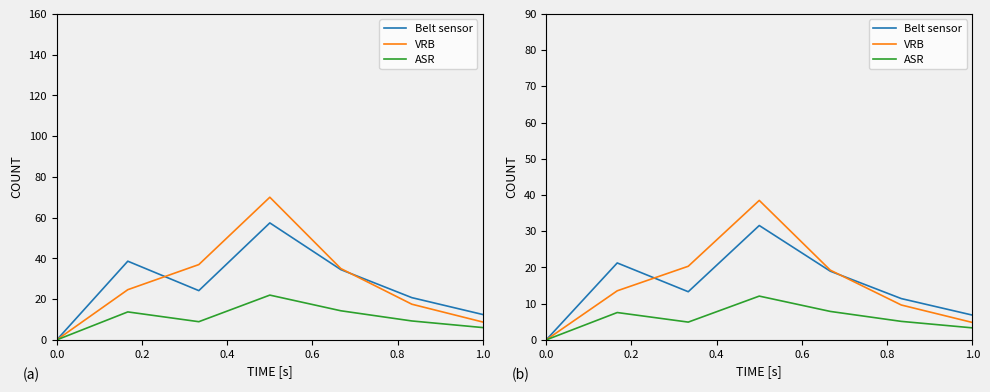

Between 0.6 and 6, which series saw the biggest shift?

VRB